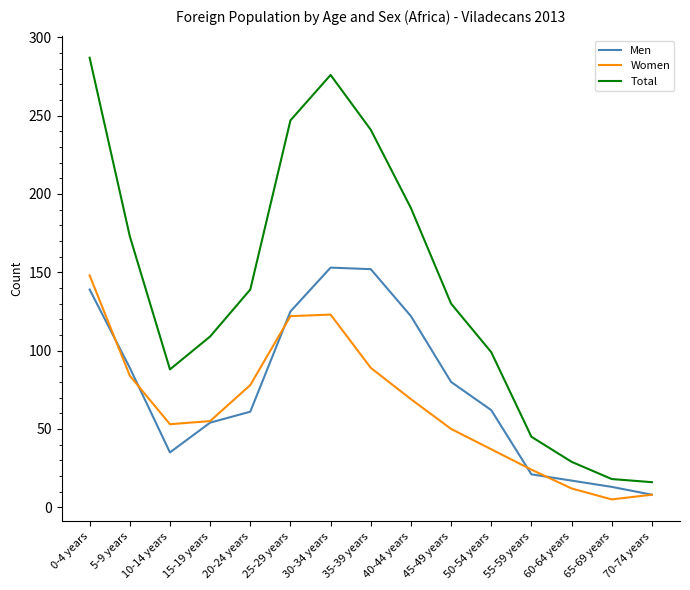

At 40-44 years, list the series in order from largest to smallest.

Total, Men, Women